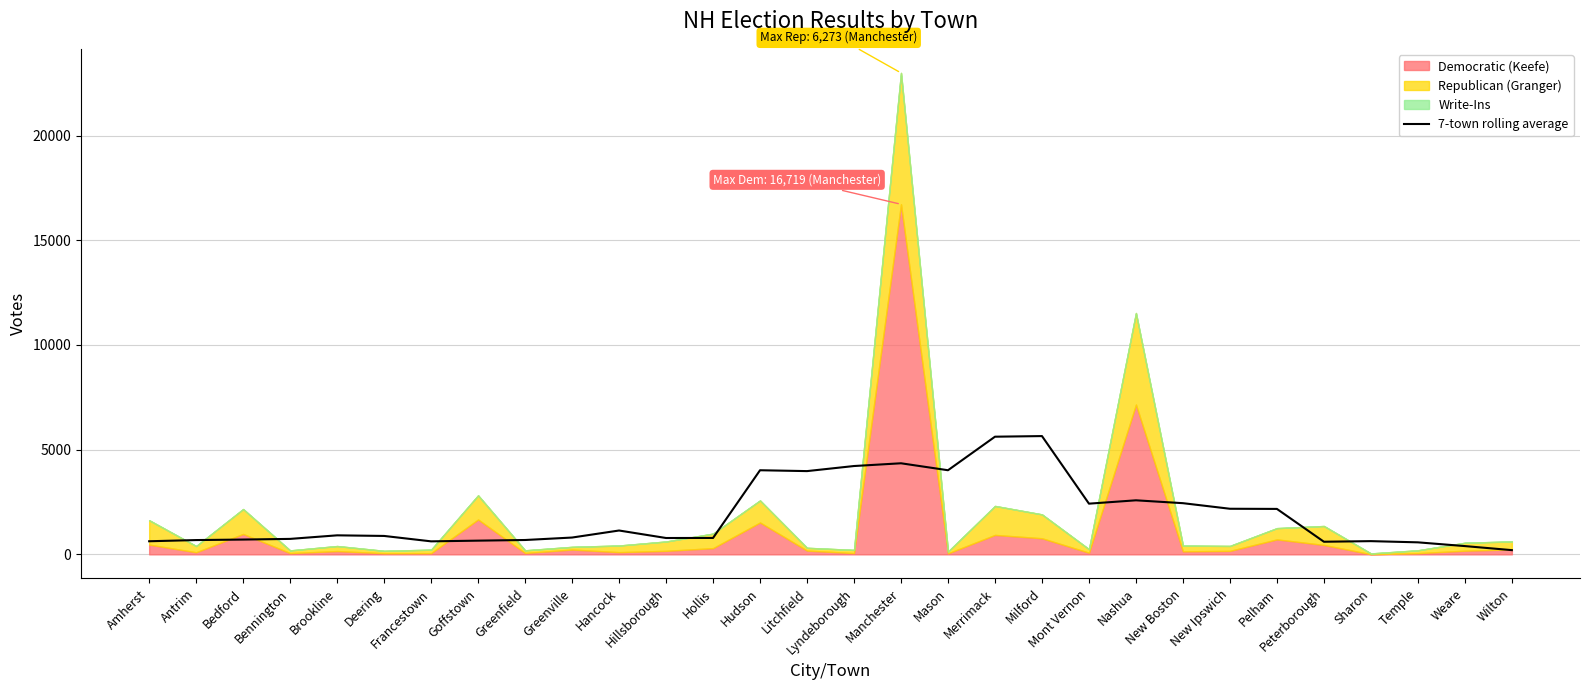

What position from the left is Peterborough?

26